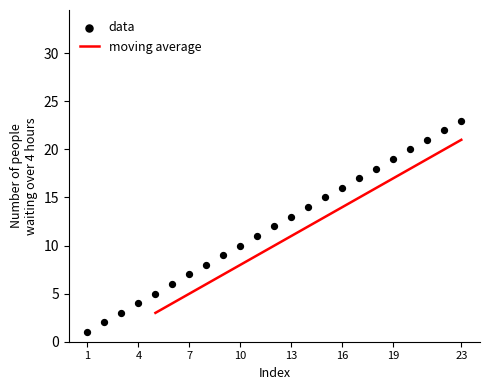

What is the change in value from 20 to 23?

+3